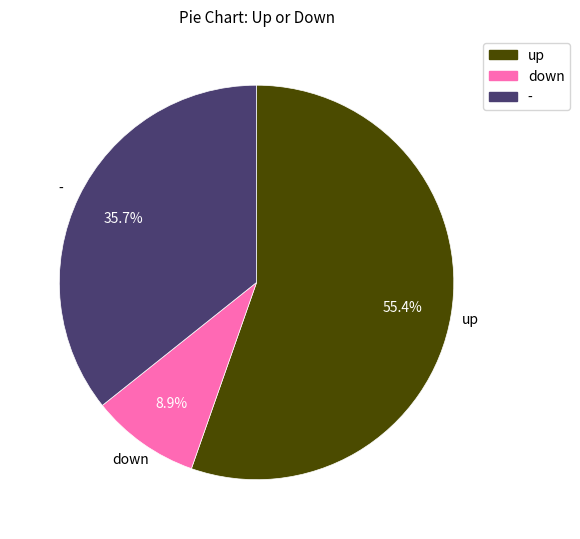

Rank the categories by value from lowest to highest.

down, -, up